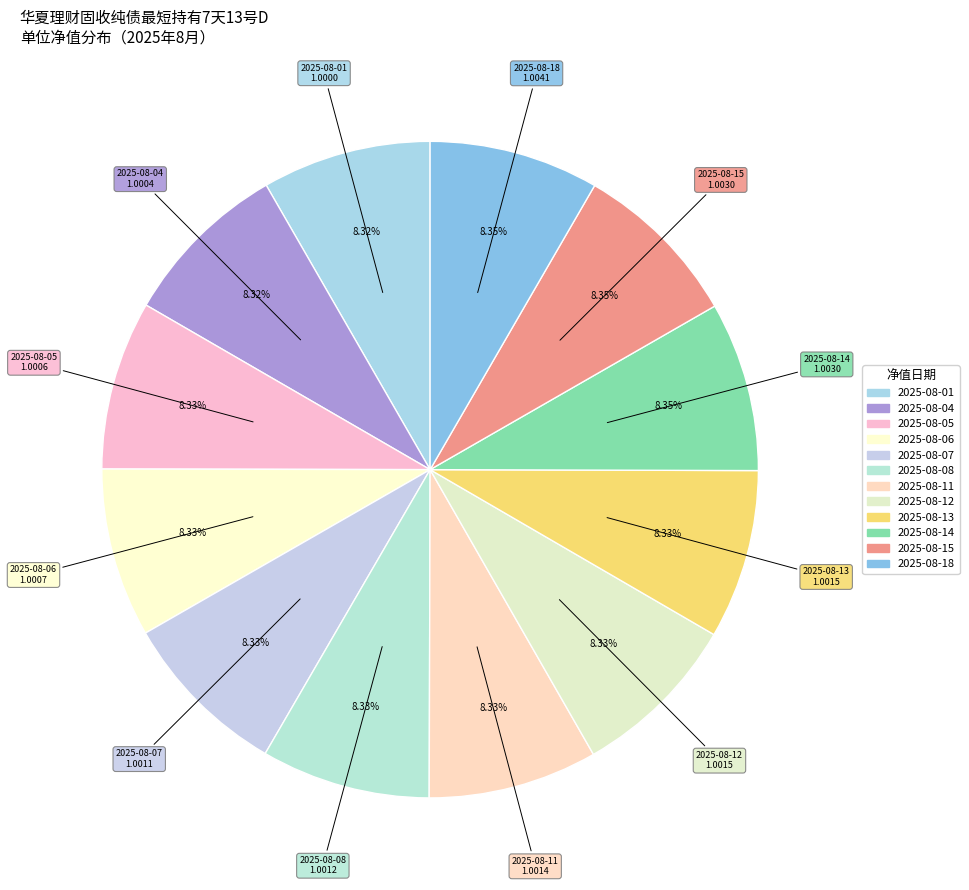

Approximately how many times larger is the value at 2025-08-08 compared to 2025-08-11?

1.0